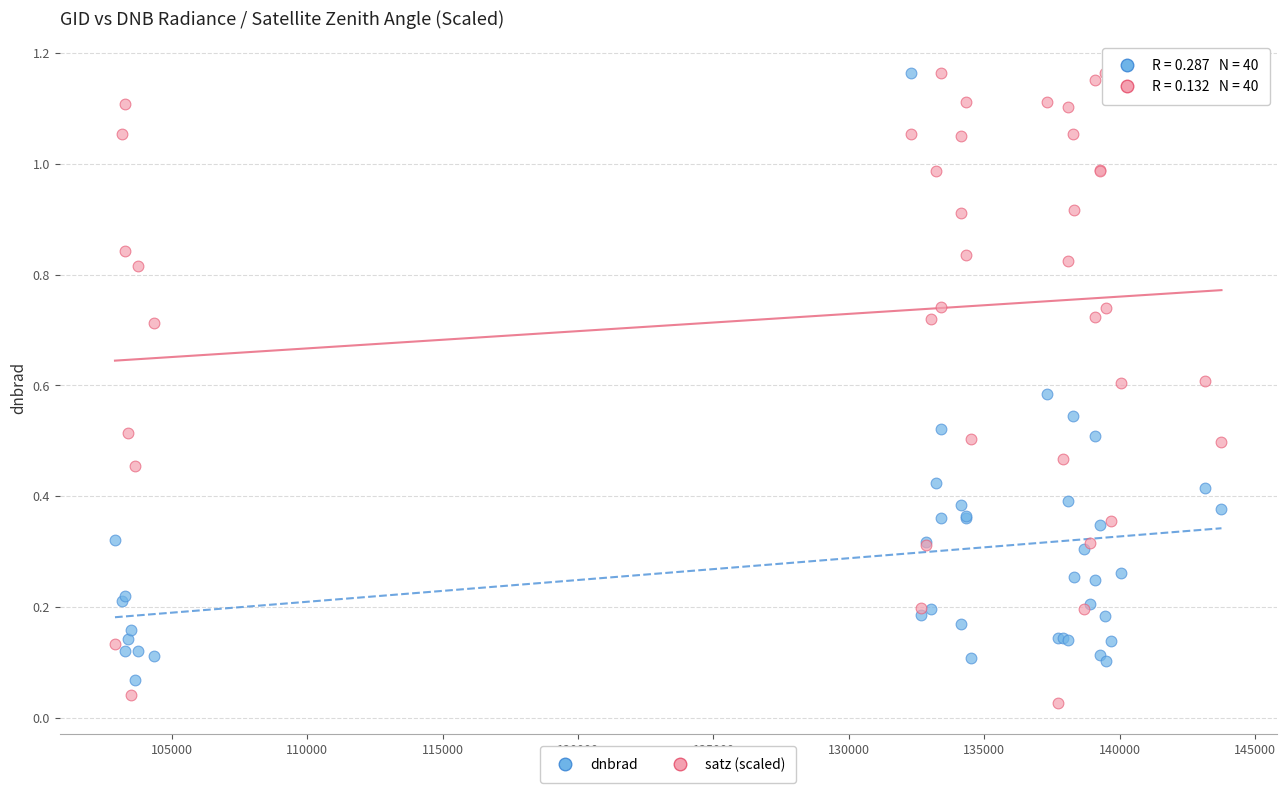

What is the X range (max minus min) for the scatter plot?

40841.0